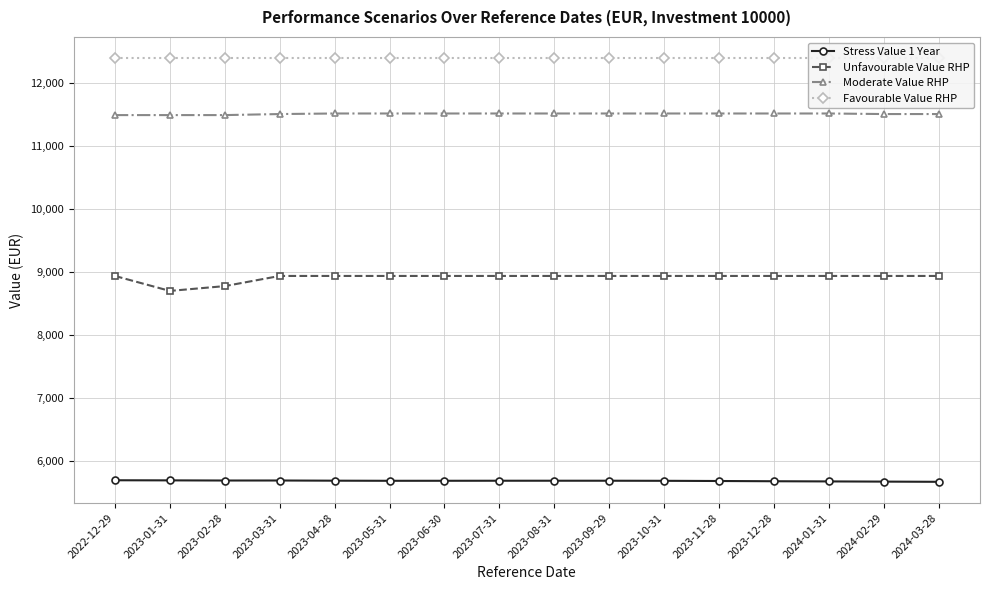

Is this an area chart (filled region under the line)?

No